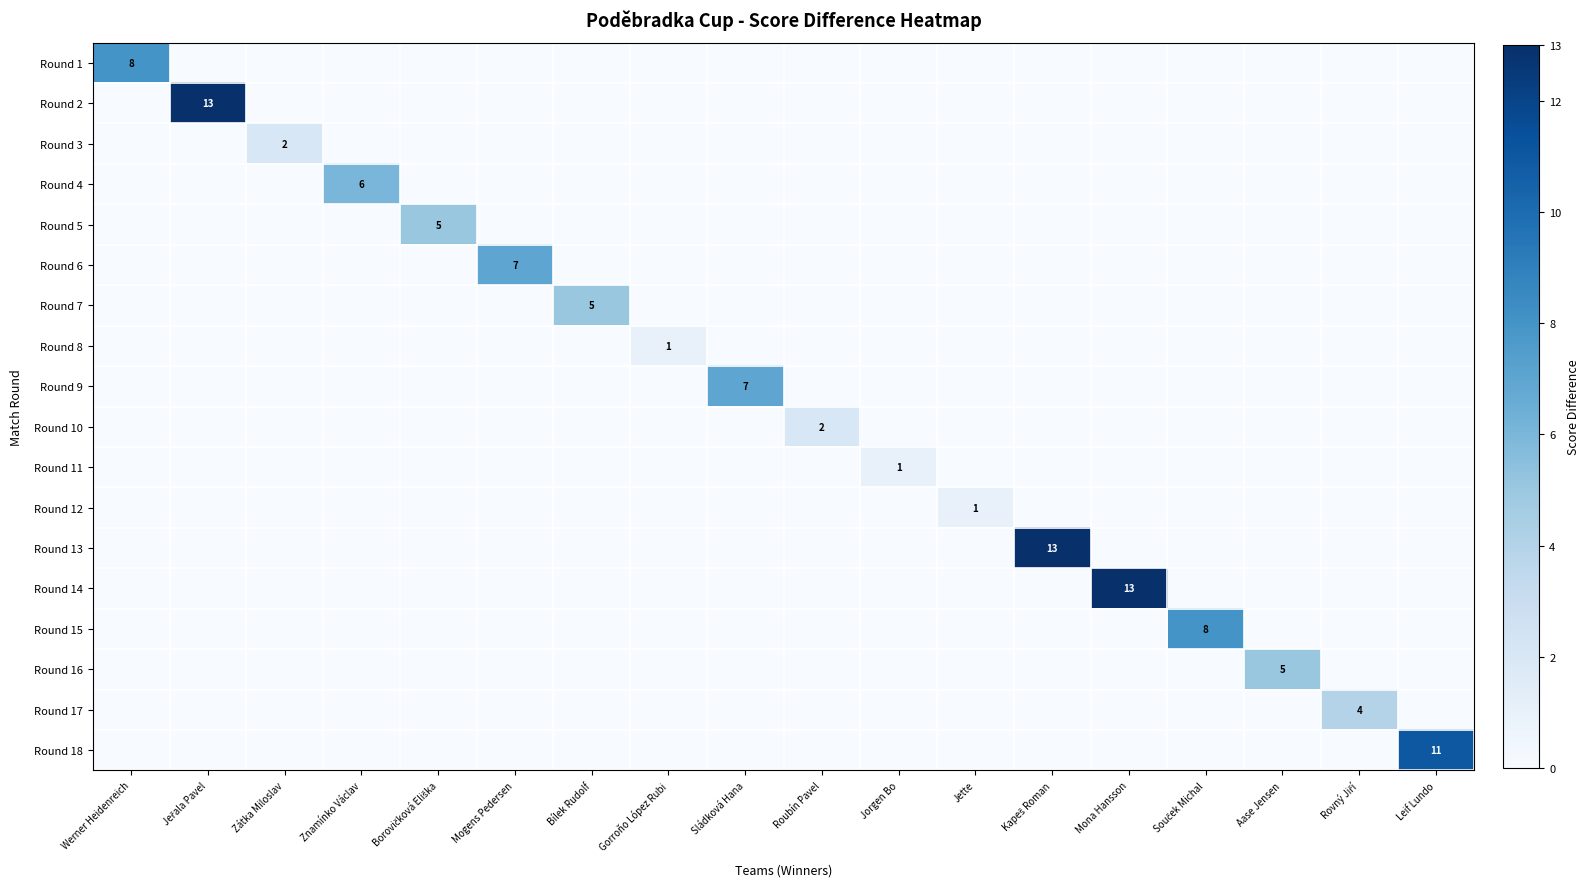

Which label corresponds to the smallest value in the chart?

Jeřala Pavel